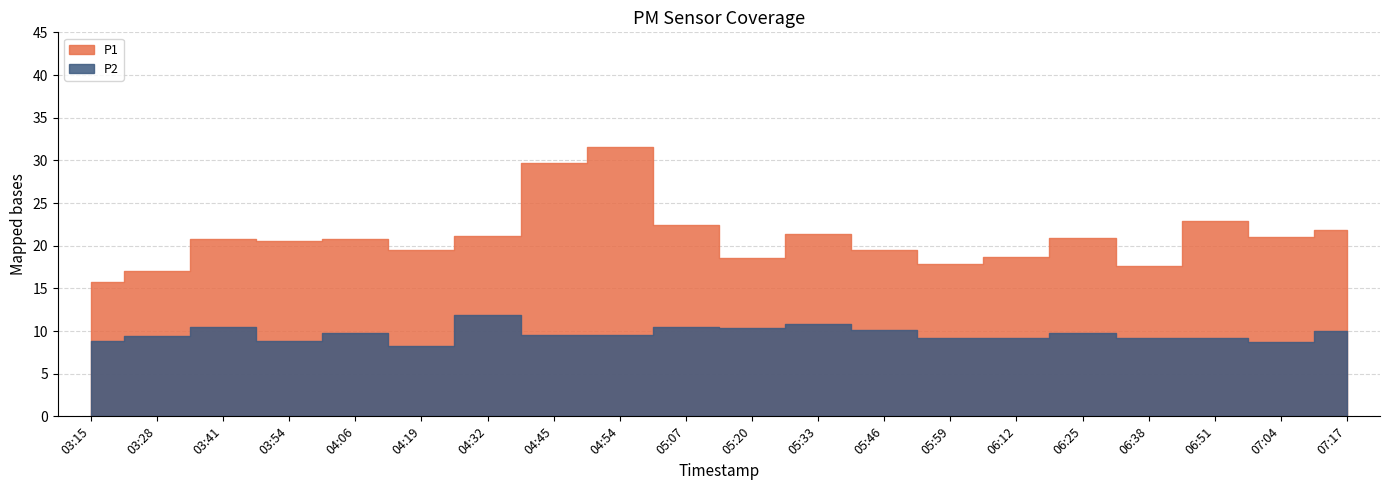

The value of P2 at 05:59 is 9.2. True or false?

True